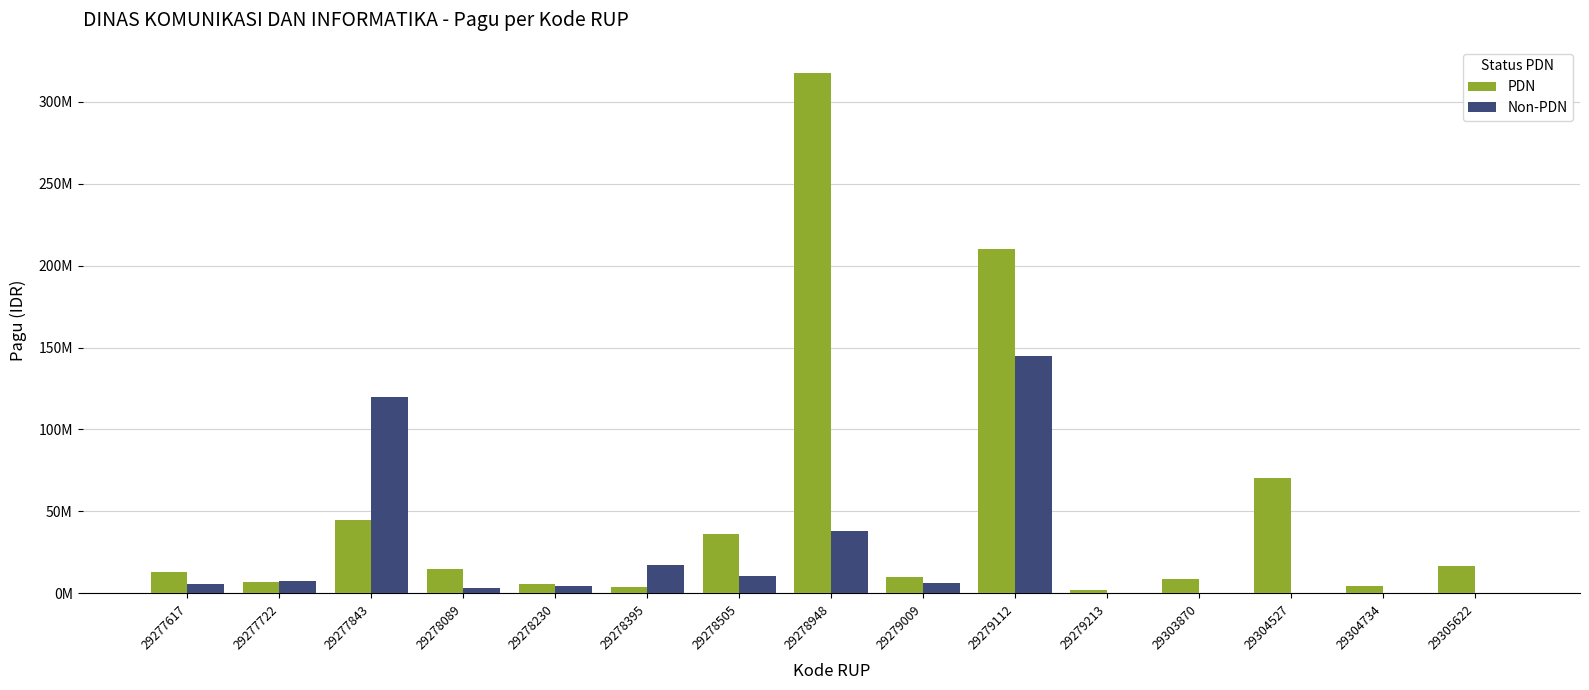

What are all the series names shown in the legend?

PDN, Non-PDN